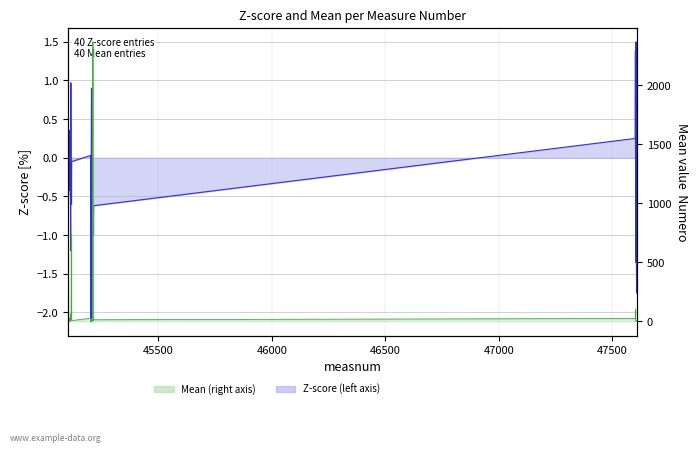

What is the minimum value shown in the chart?

-4.2